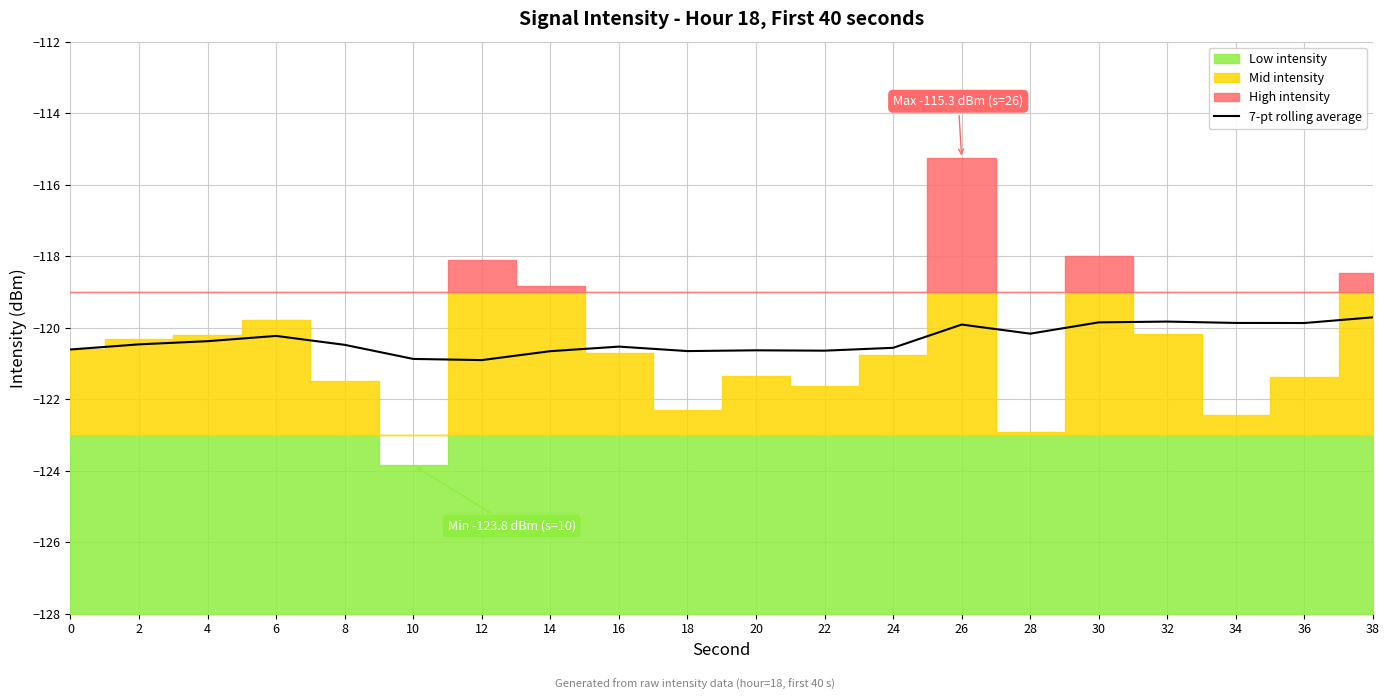

What is the value of the 16th point from the left?

-119.9